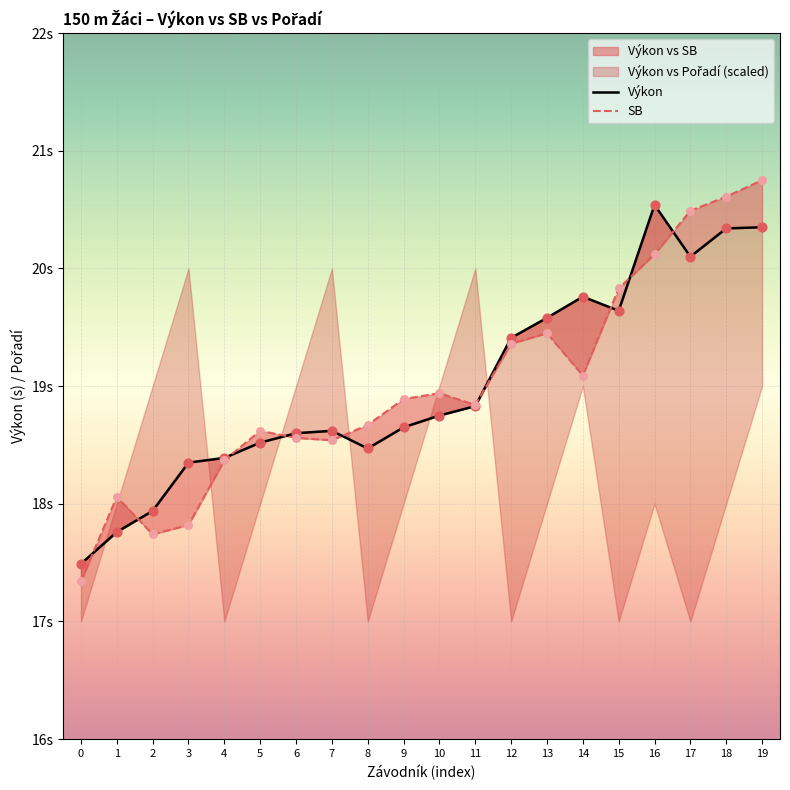

What is the total value across all series at 1?

35.8